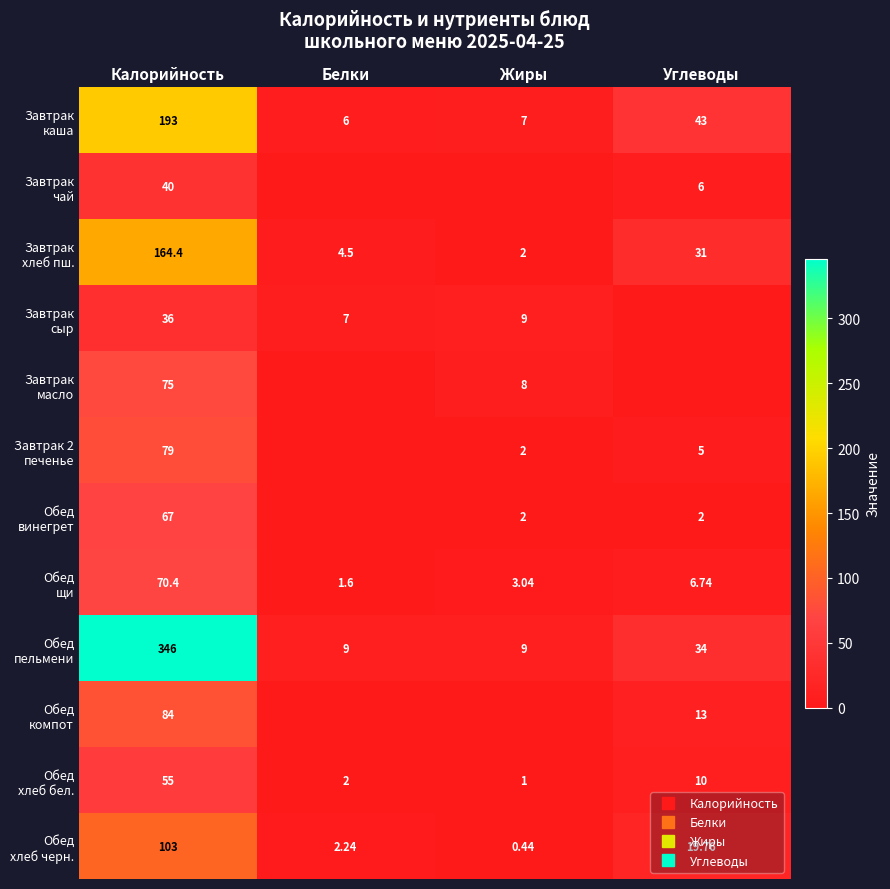

How many values in the Обед пельмени series are below 34?

2